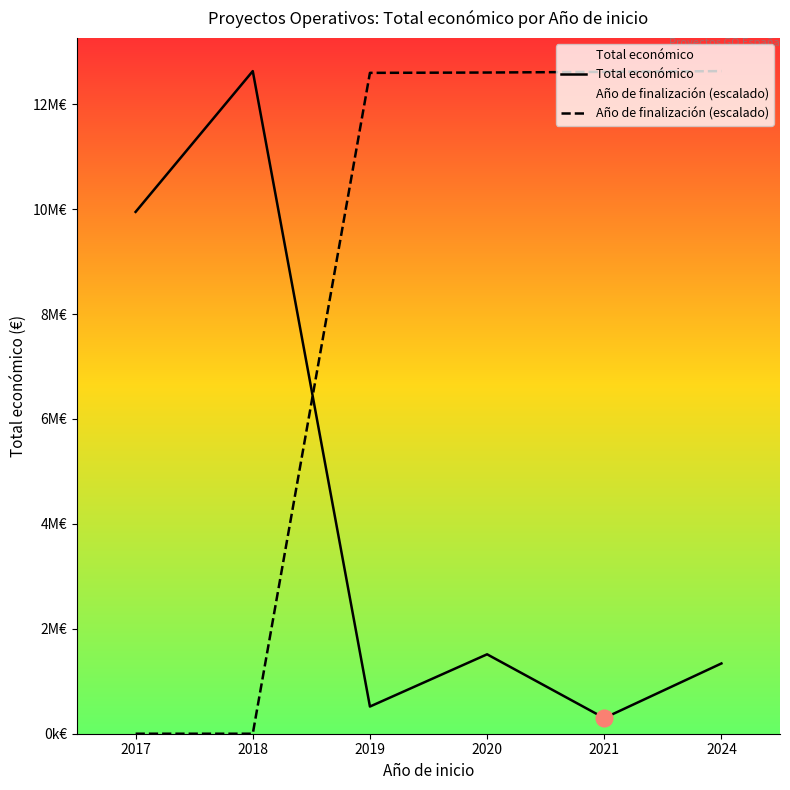

What are all the series names shown in the legend?

Total económico, Año de finalización (escalado)